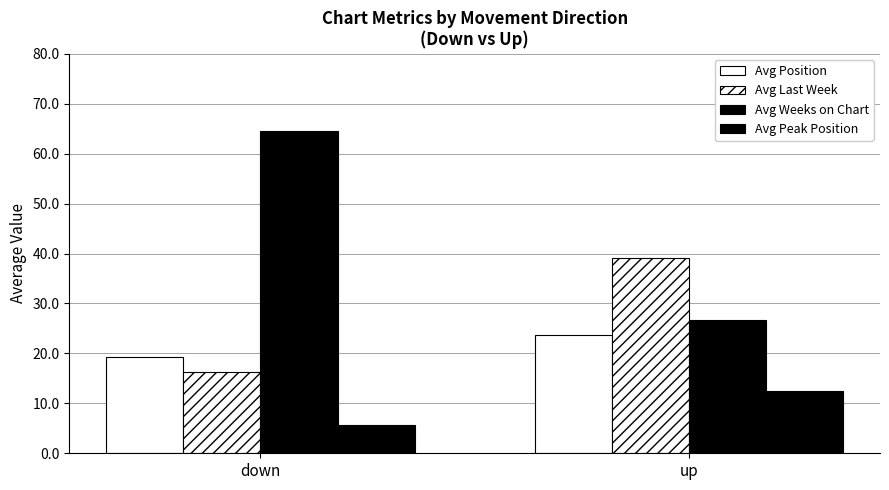

How many values in the Avg Position series are below 23?

1